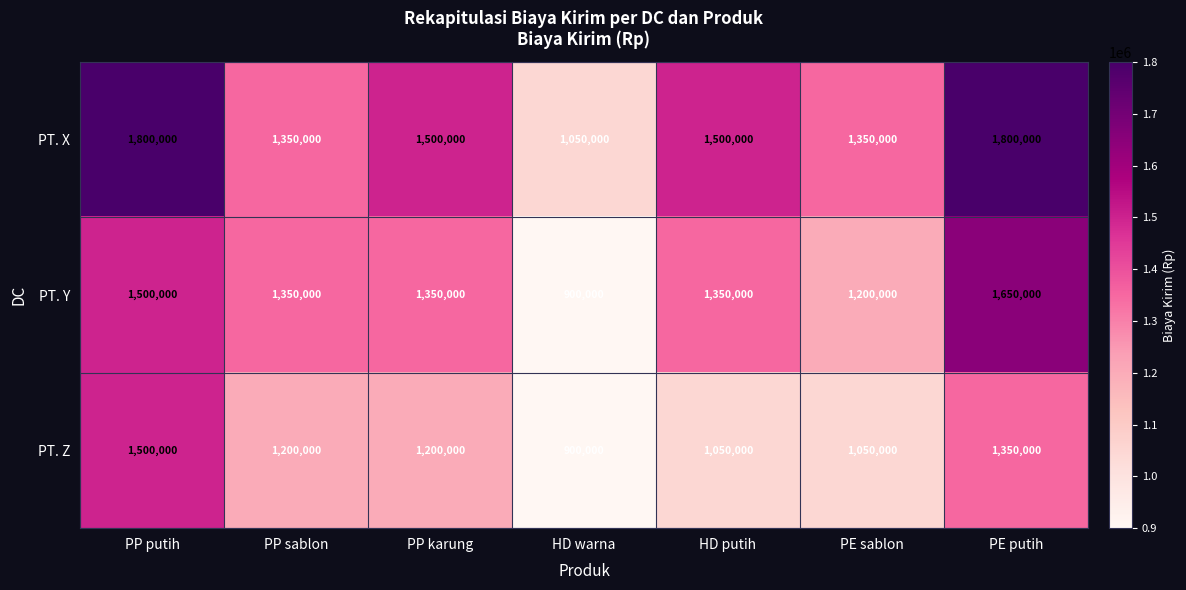

What is the smallest value displayed?

900000